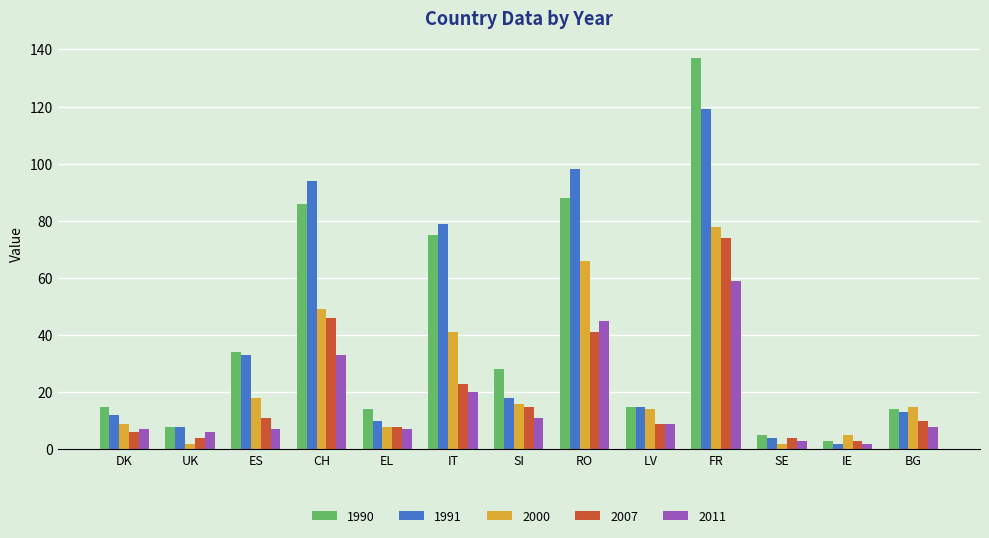

What is the difference between the highest and lowest values at IT?

59